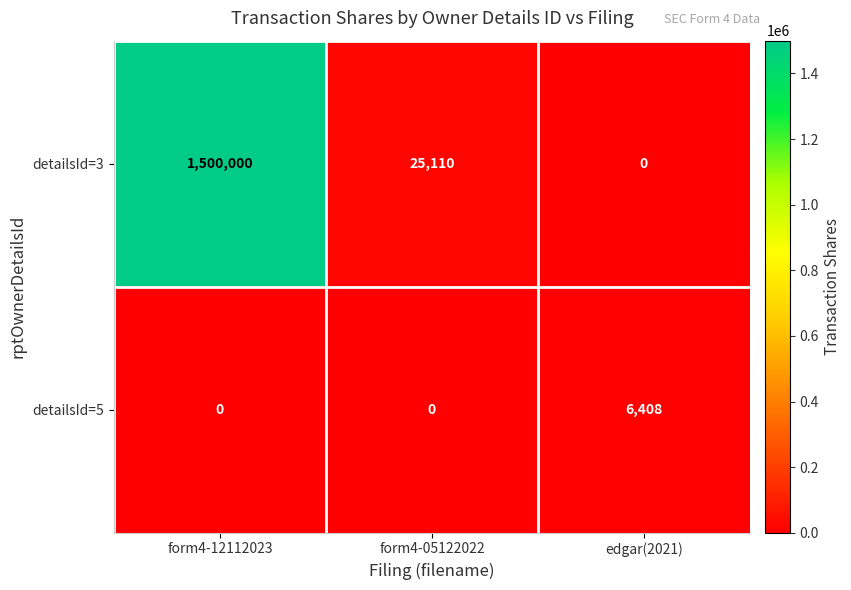

Which series has the largest range (max minus min)?

detailsId=3